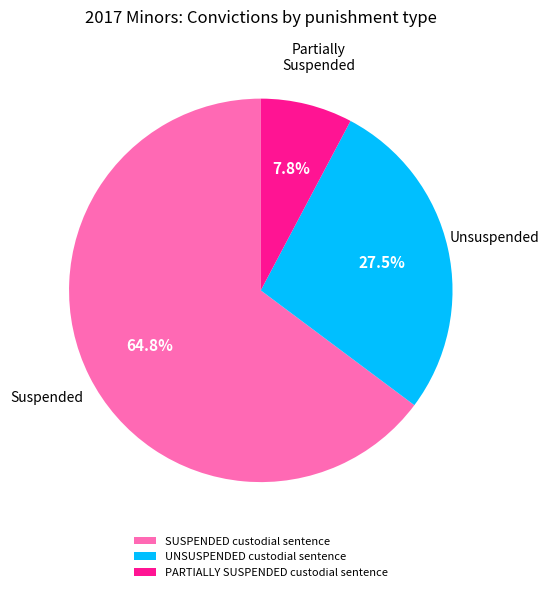

Which category has the smallest portion of the pie?

PARTIALLY SUSPENDED custodial sentence